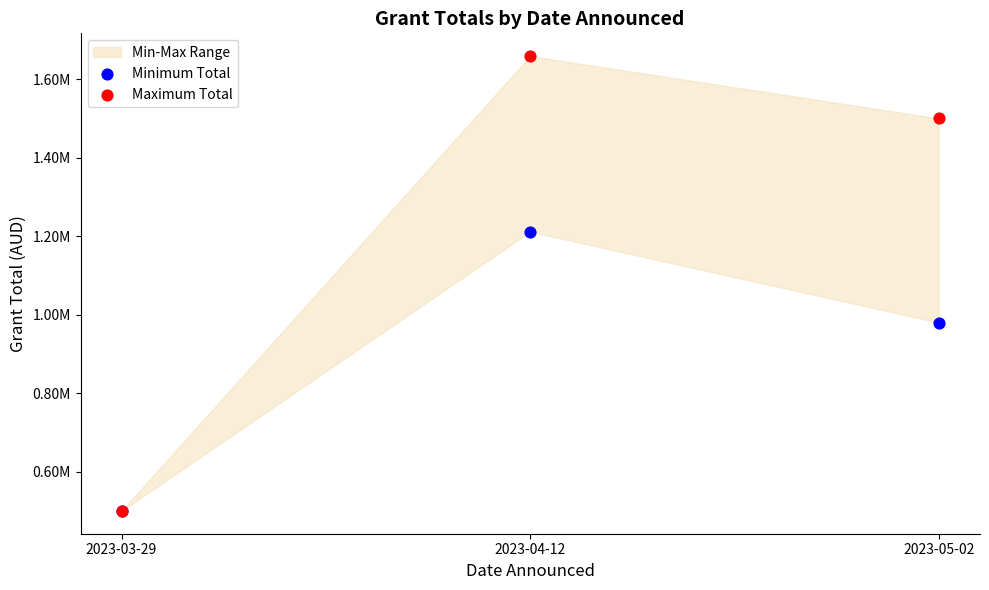

Which series contains the highest Y value?

Maximum Total